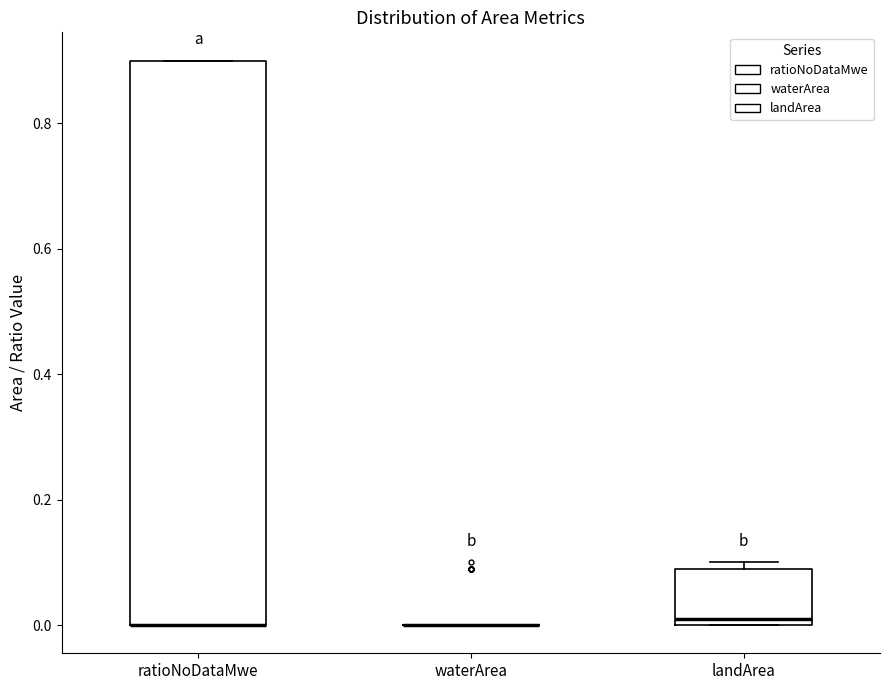

Which box is the tallest, from its lower edge to its upper edge?

ratioNoDataMwe